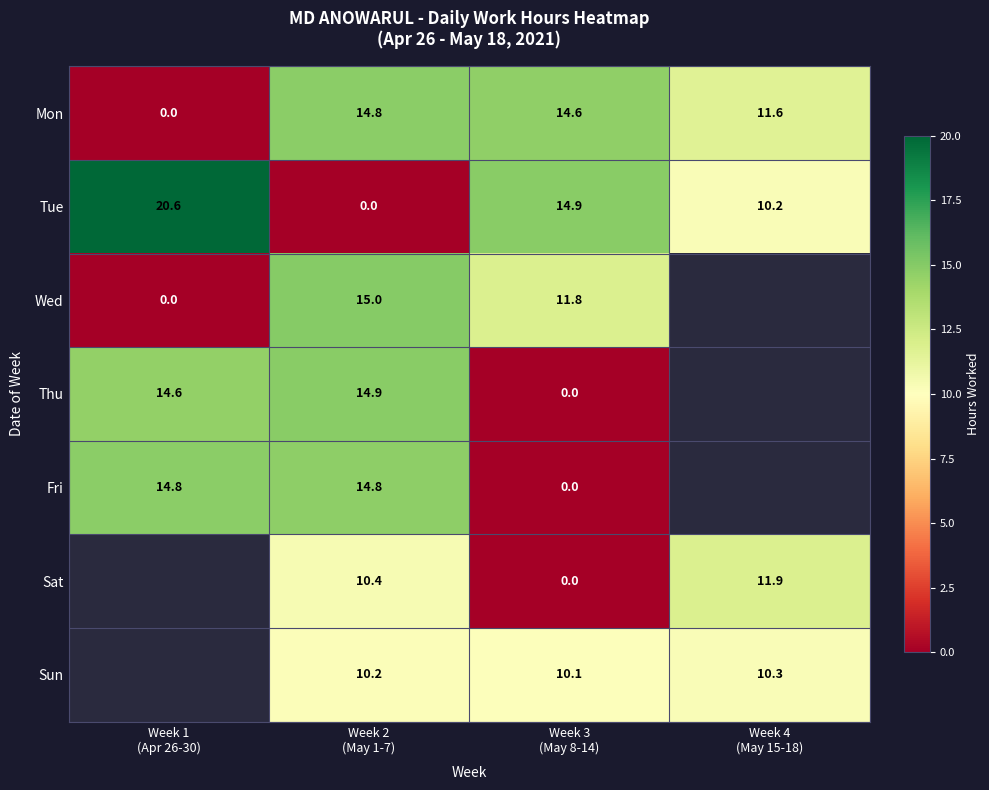

What is the difference between the second highest and minimum values in the Tue series?

14.9